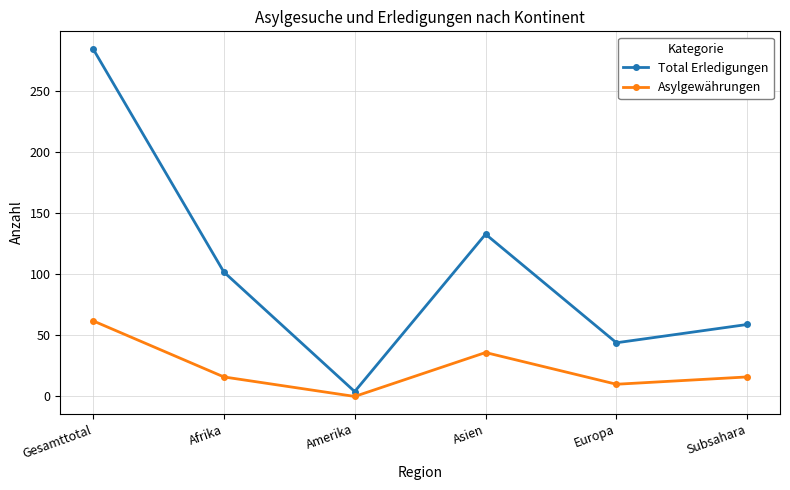

What is the lowest value of the Total Erledigungen series?

4